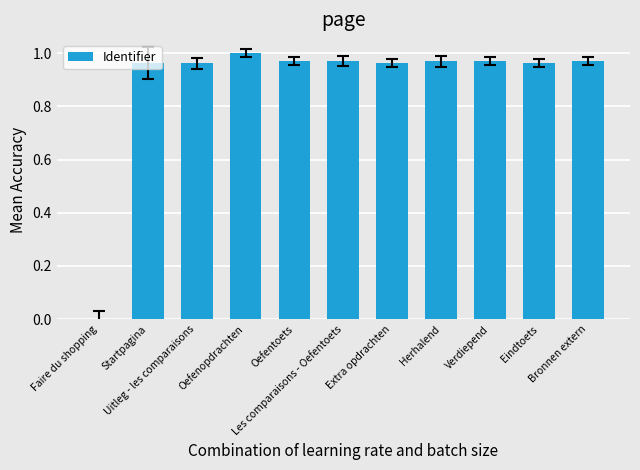

What is the sum of all values?

9.7